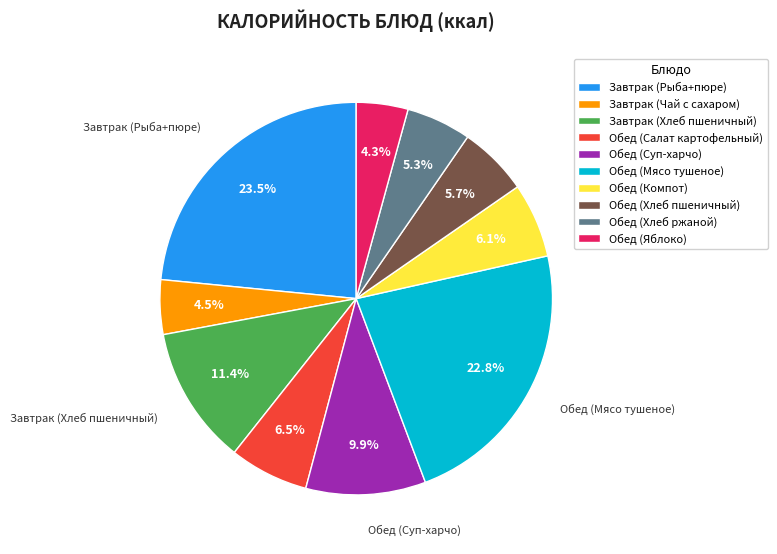

To the nearest percent, what is the combined percentage of Обед (Хлеб ржаной) and Обед (Яблоко)?

10%